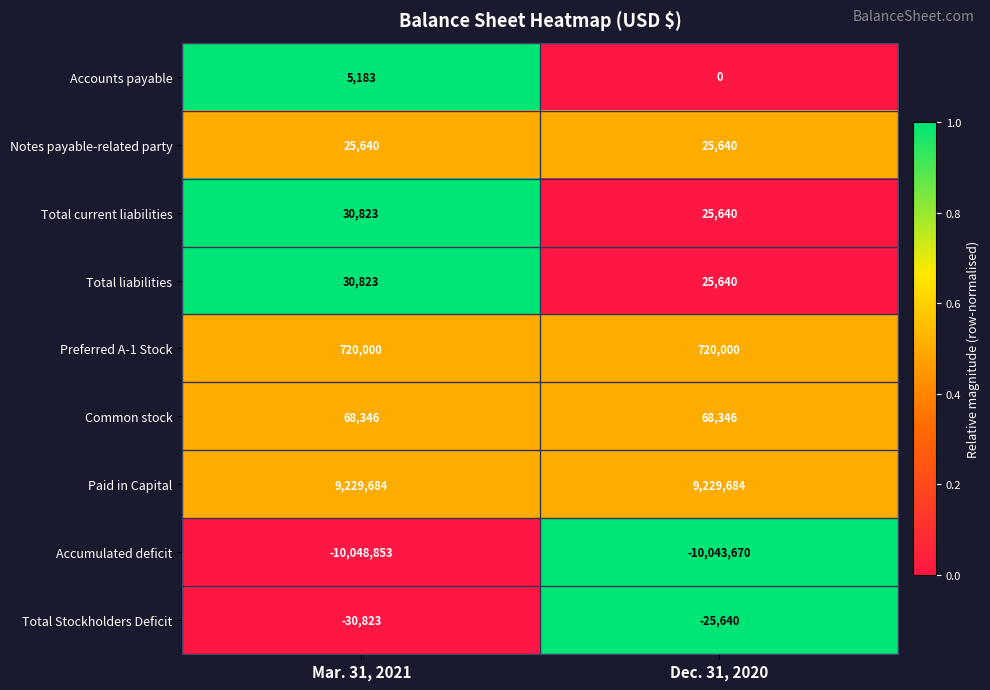

Count the number of data series in this chart.

9